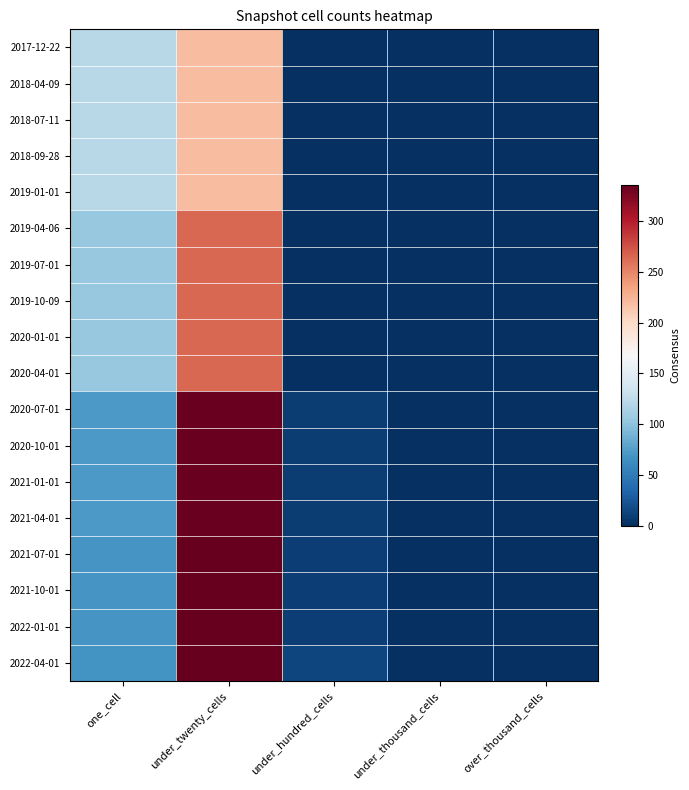

What is the total value across all series at one_cell?

1687